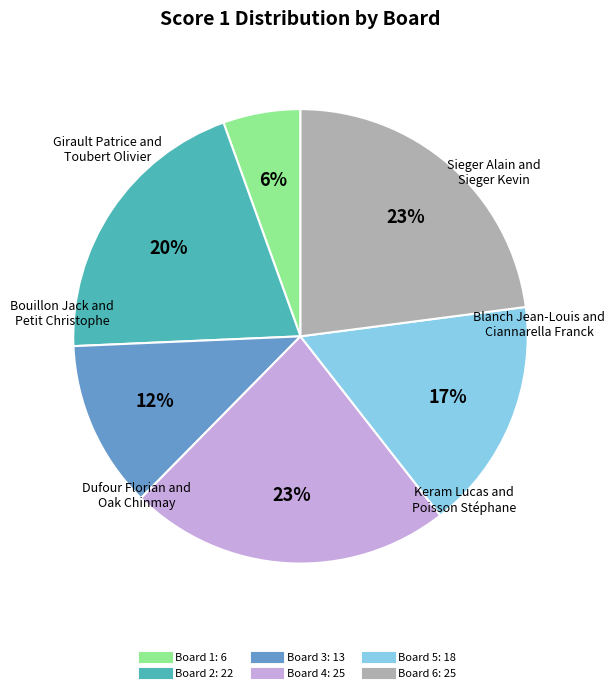

What is the ratio of the value at Board 6 to the value at Board 2?

1.1